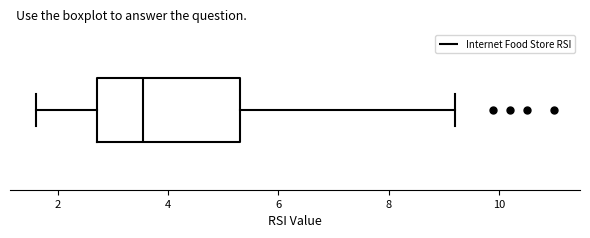

Transcribe this box plot: give where the median line is, the range the box spans, and where the two whiskers end, as read against the x-axis. The values are not printed on the chart, so give them approximately, as read against the axis.

median 3.6, box 2.8 to 5.4, whiskers 1.6 to 9.2